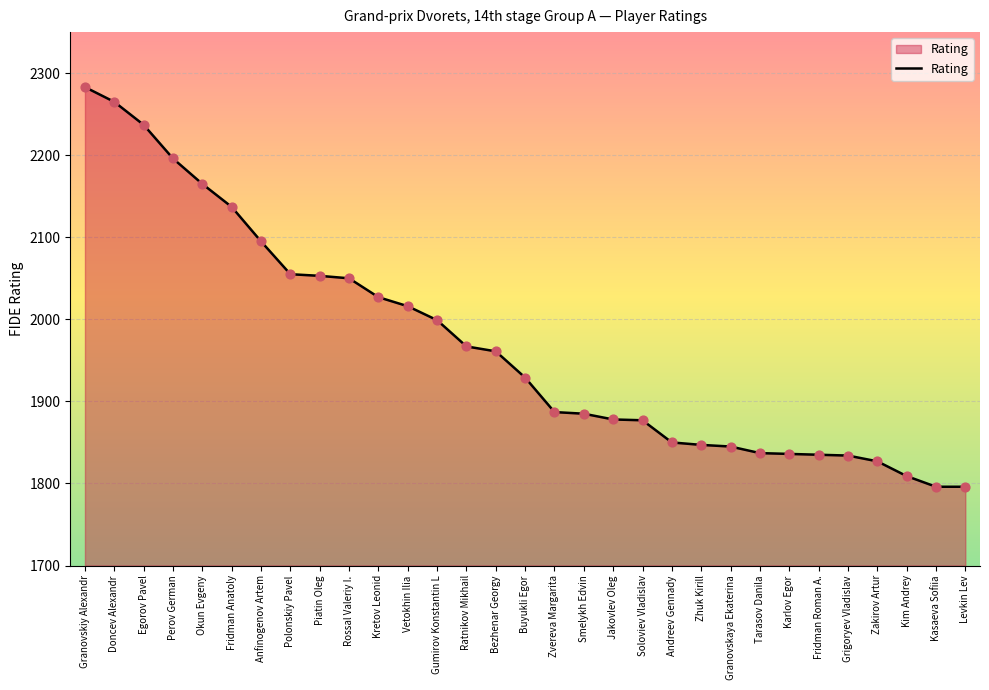

What is the change in value from Perov German to Fridman Anatoly?

-59